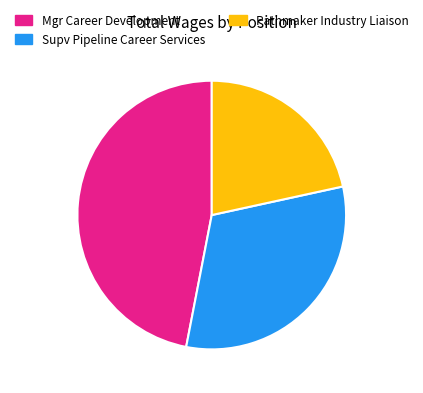

Which has a higher value, Mgr Career Development or Pathmaker Industry Liaison?

Mgr Career Development